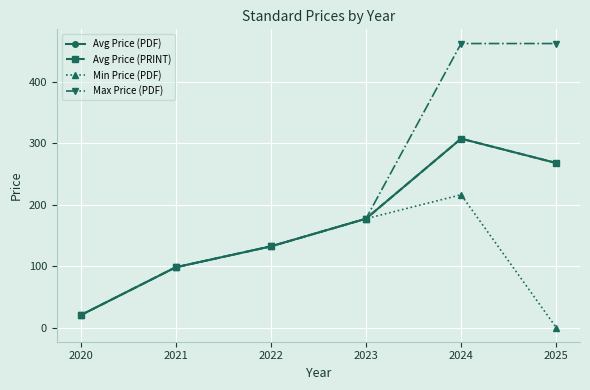

Is the value of Avg Price (PDF) at 2023 greater than the value of Max Price (PDF) at 2022?

Yes